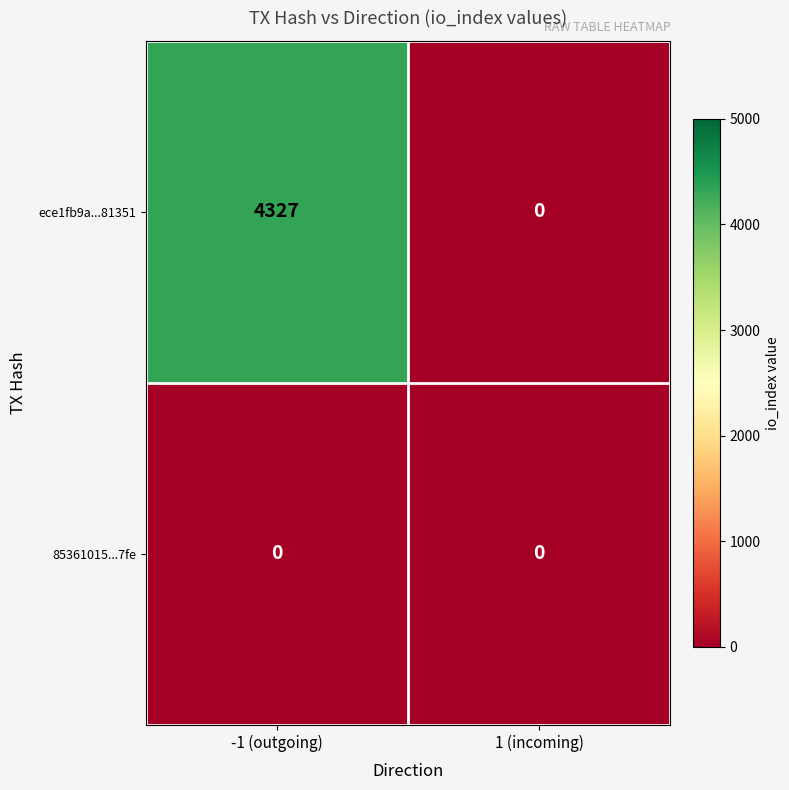

Count the number of categories in the chart.

2